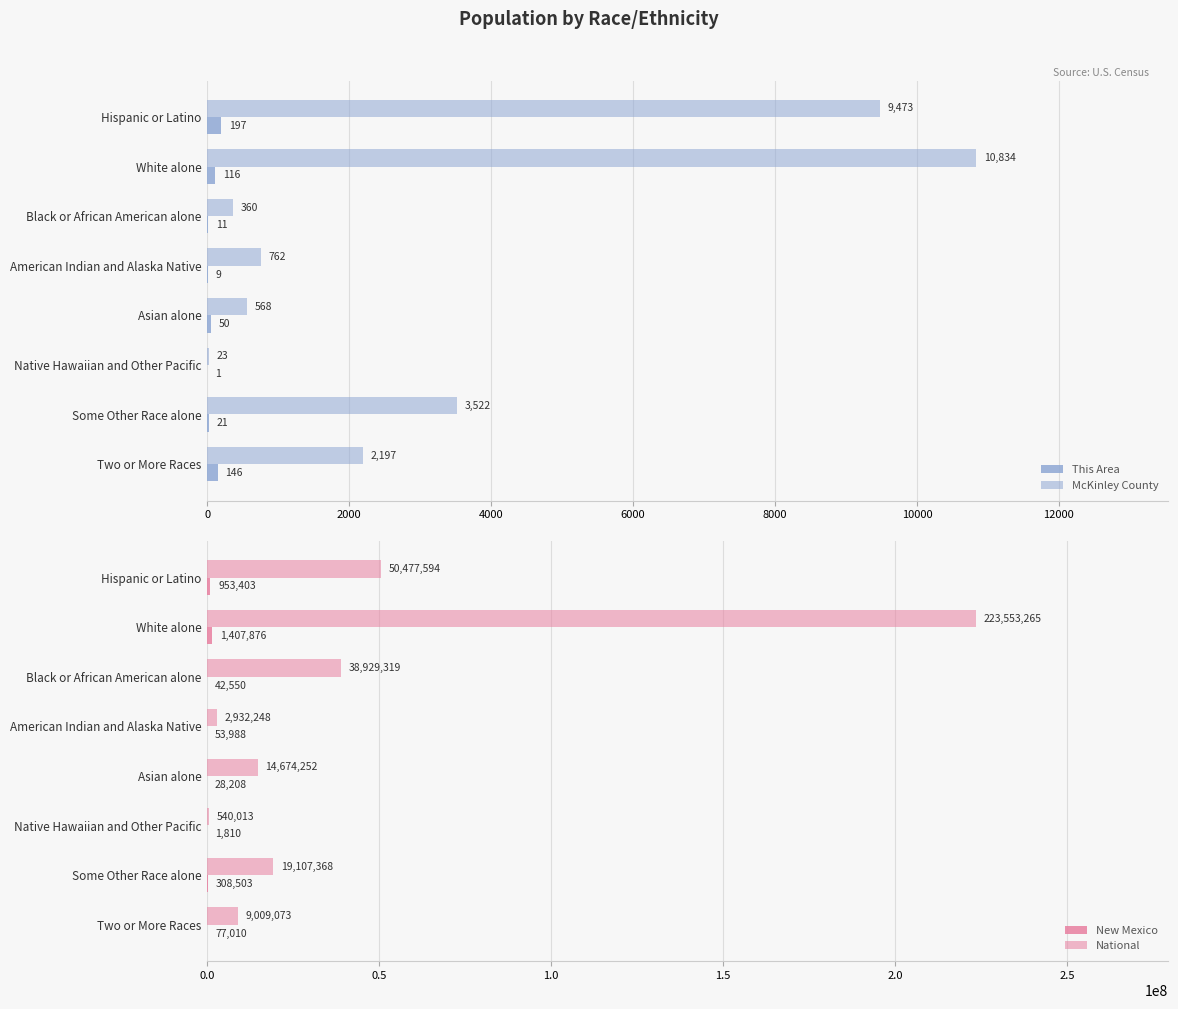

What is the minimum value for McKinley County?

23